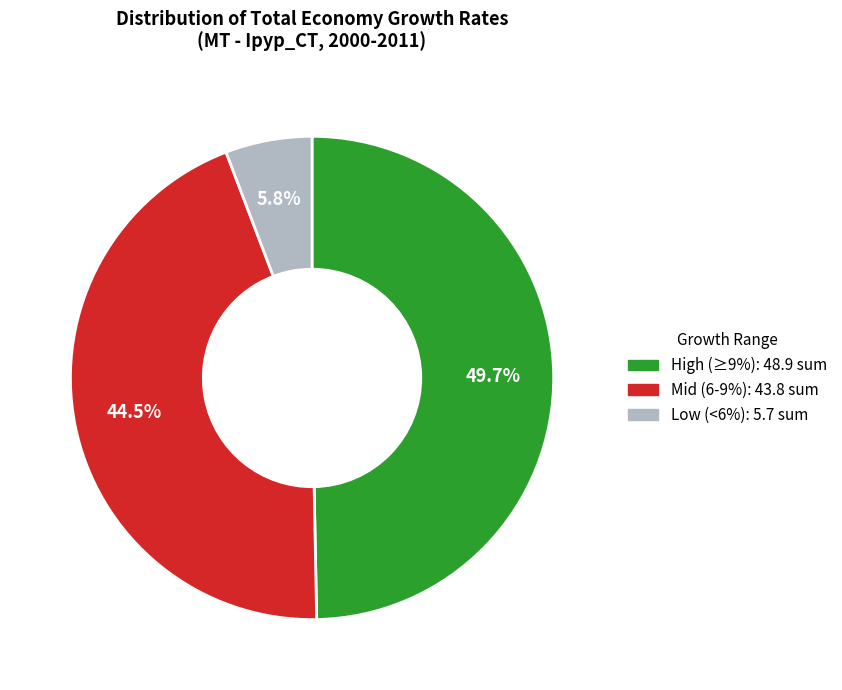

Is there a majority slice in this chart?

No